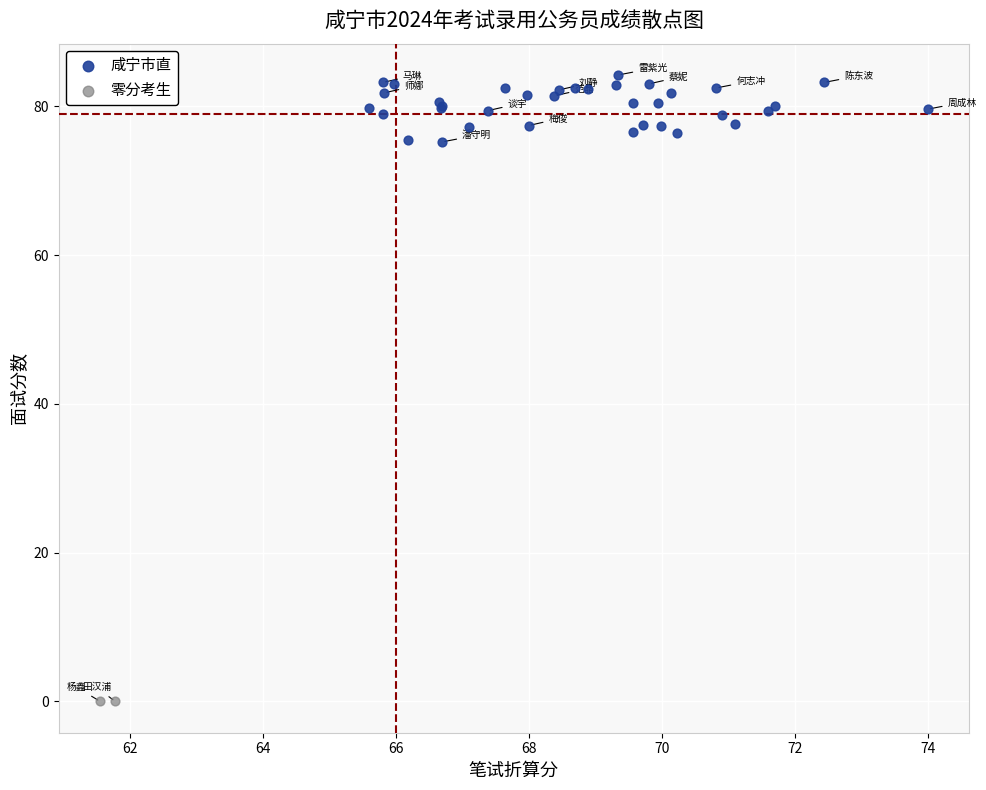

What are all the series names shown in the legend?

咸宁市直, 零分考生